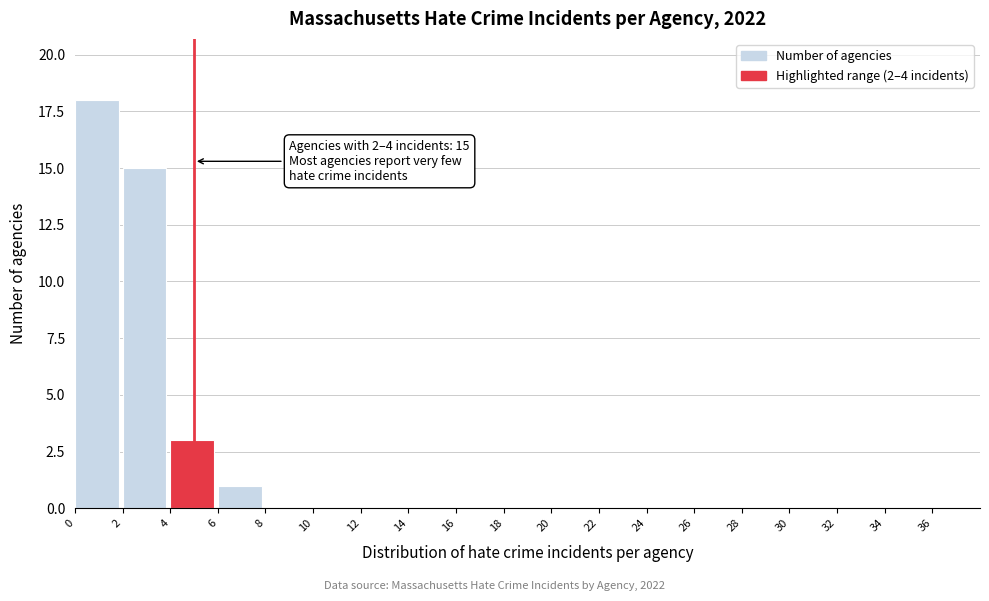

Over which range of the x-axis is the bar tallest?

0 to 2